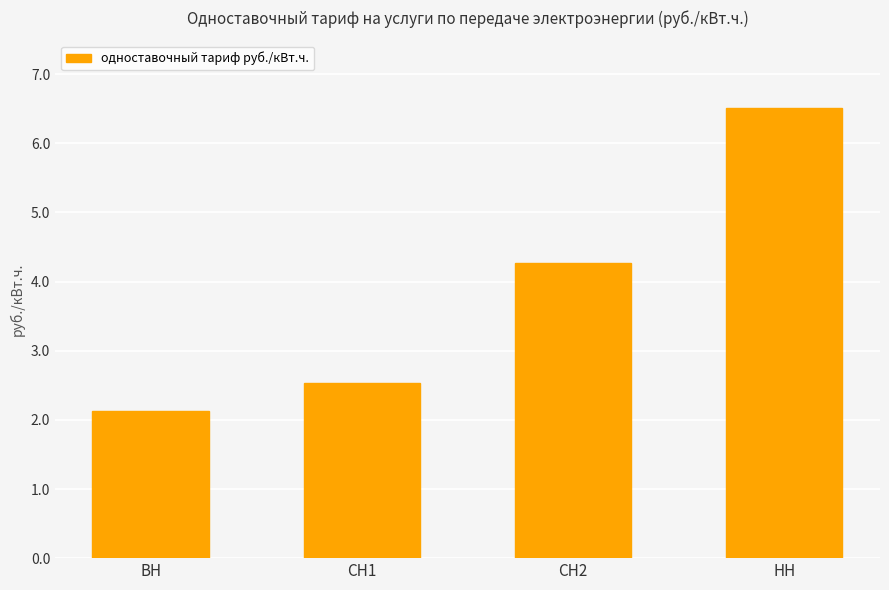

At which label does the data first exceed 4?

СН2